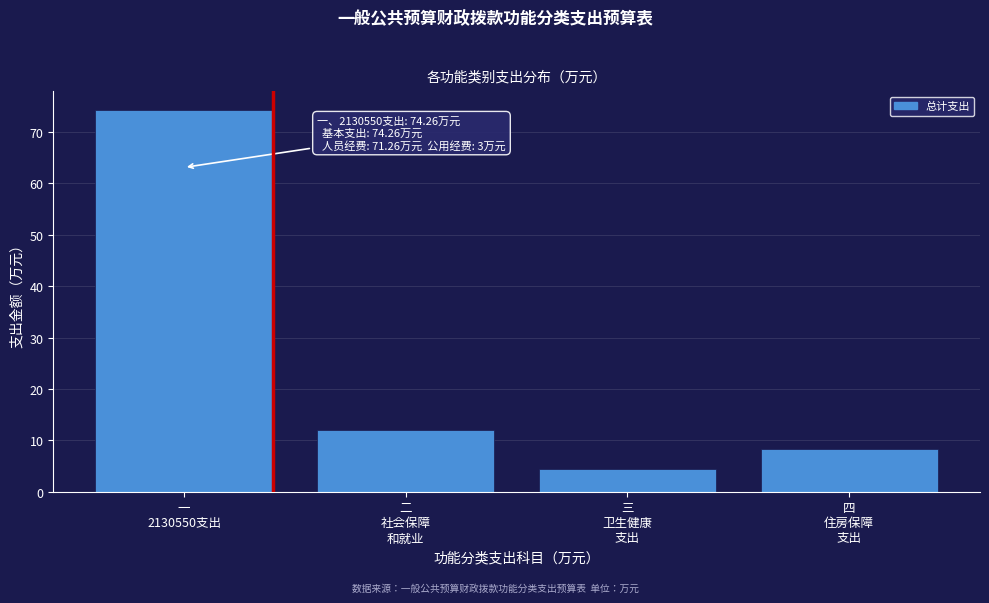

Reading left to right, list all the values displayed in this chart.

74.3	12.1	4.5	8.4